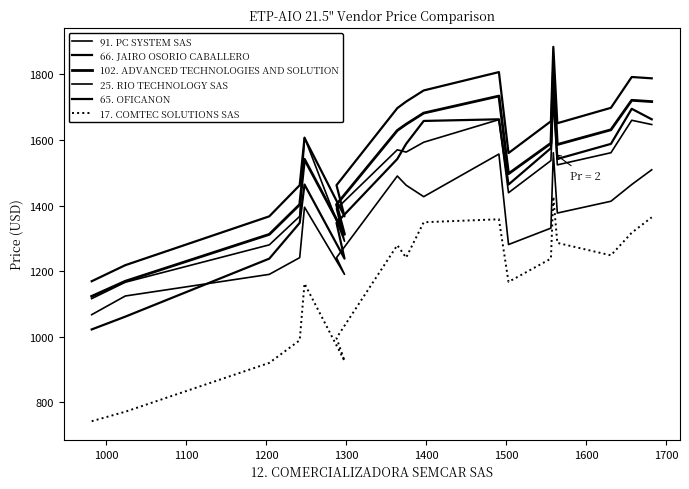

True or false: 17. COMTEC SOLUTIONS SAS and 66. JAIRO OSORIO CABALLERO cross at least once.

False